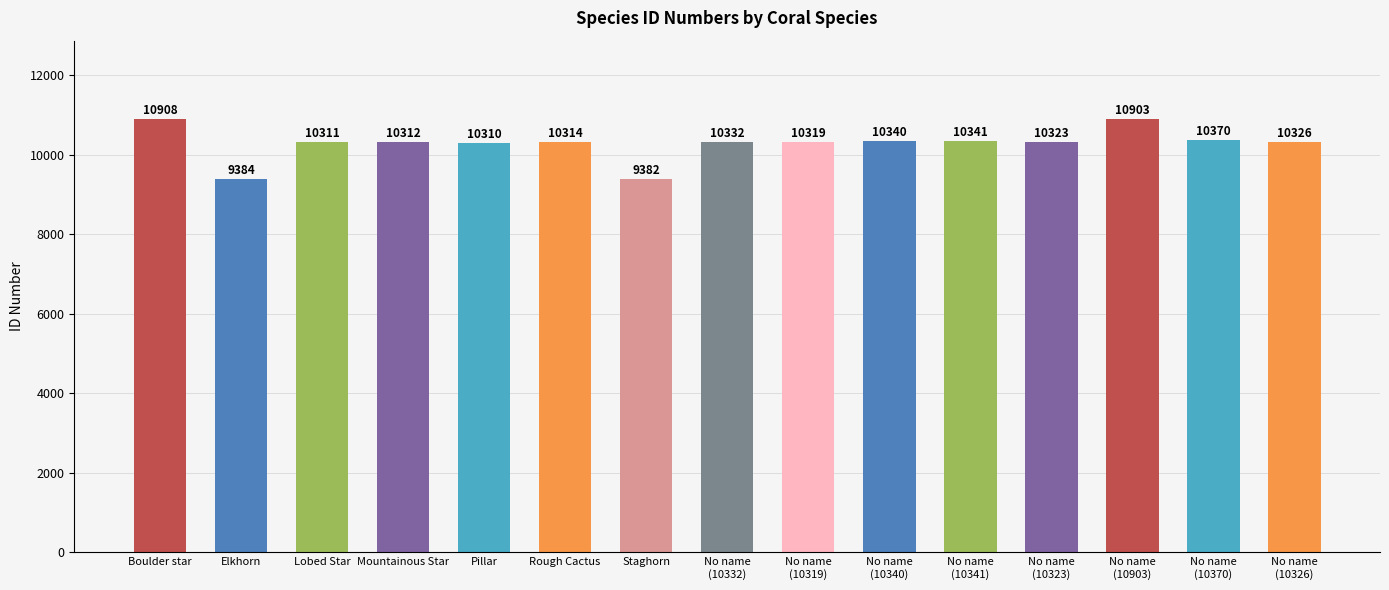

How many distinct data groups are displayed?

1